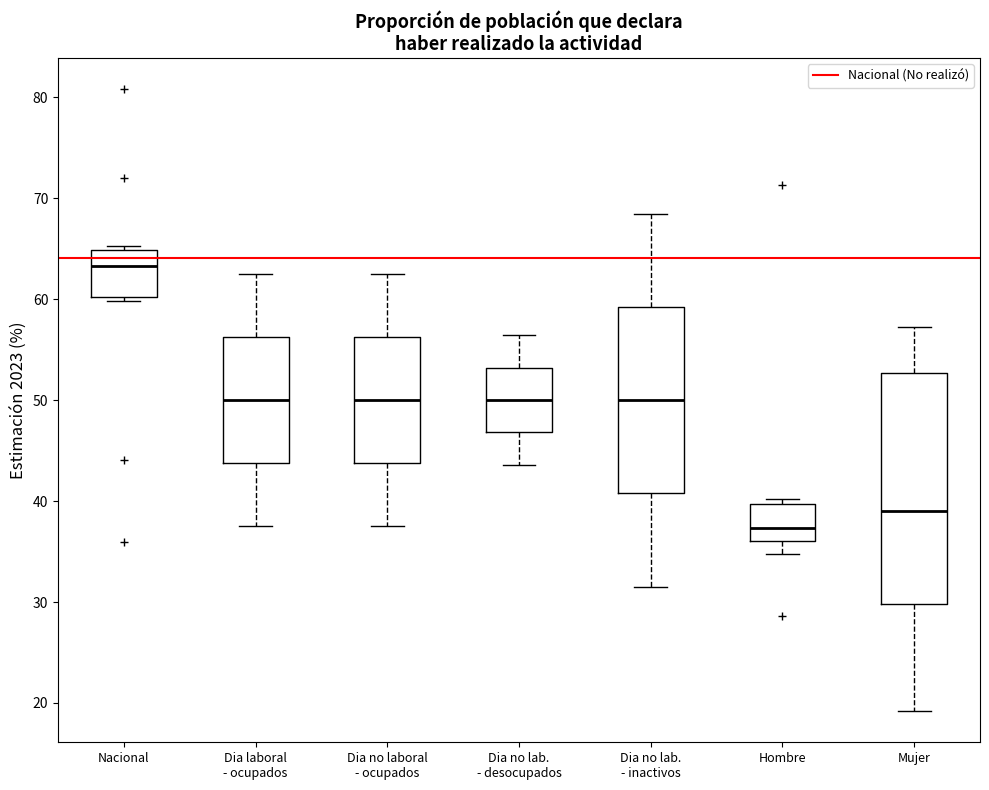

Where is the lower edge of the box for Mujer on the y-axis? The values are not printed on the chart, so give them approximately, as read against the axis.

30